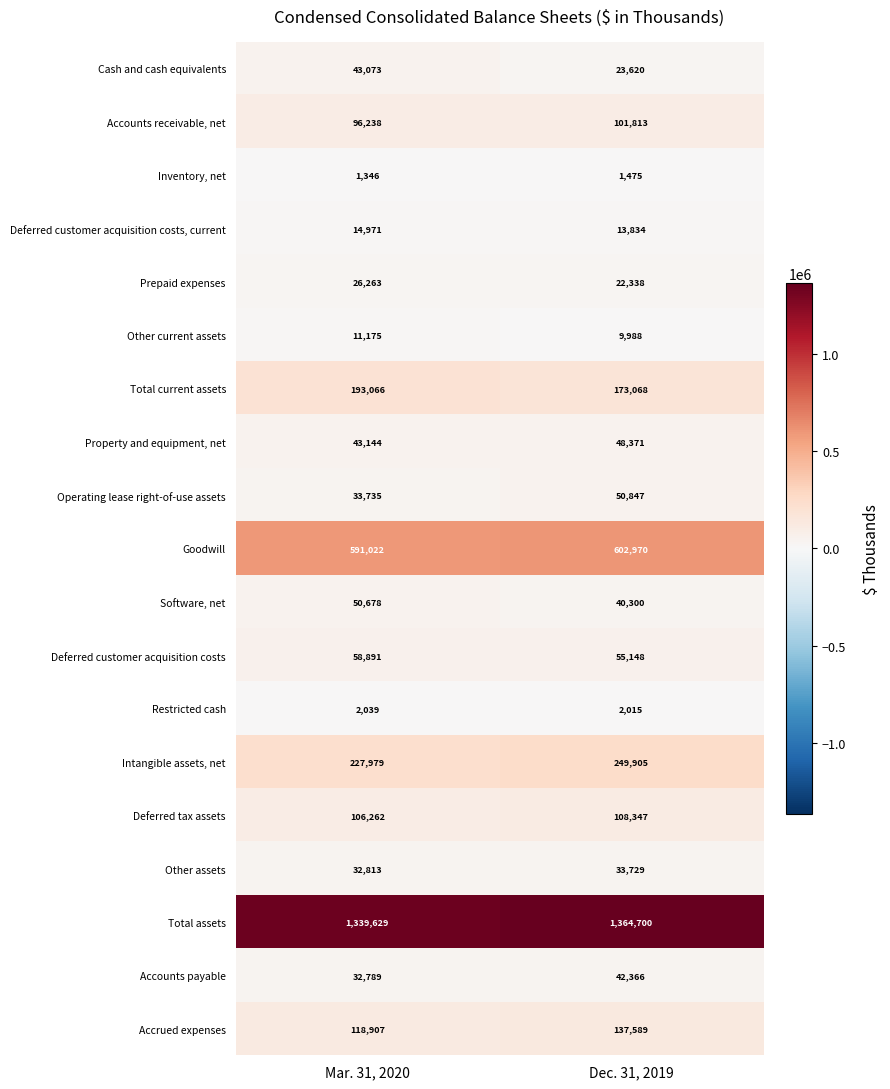

At which category does the chart reach its minimum across all series?

Mar. 31, 2020